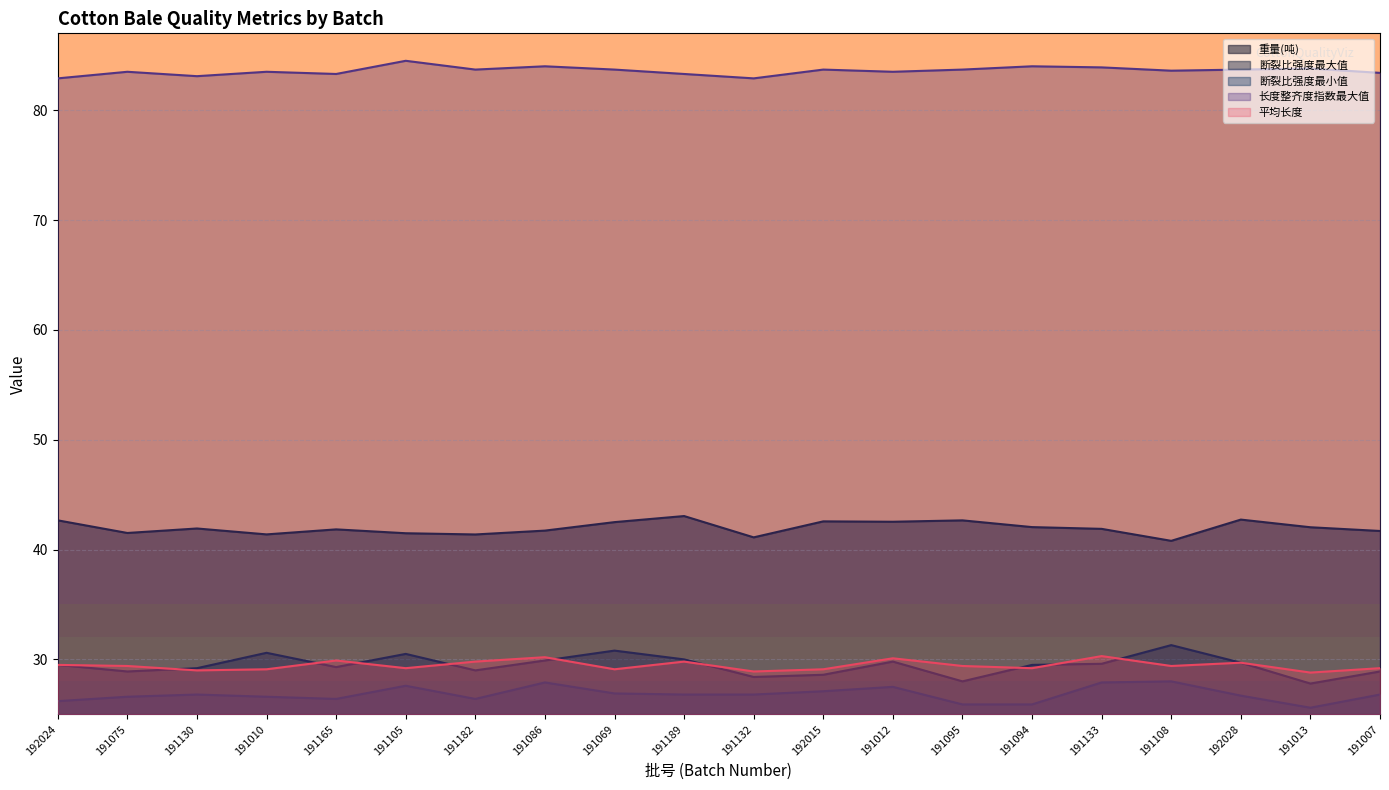

True or false: 重量(吨) and 平均长度 intersect in this chart.

False